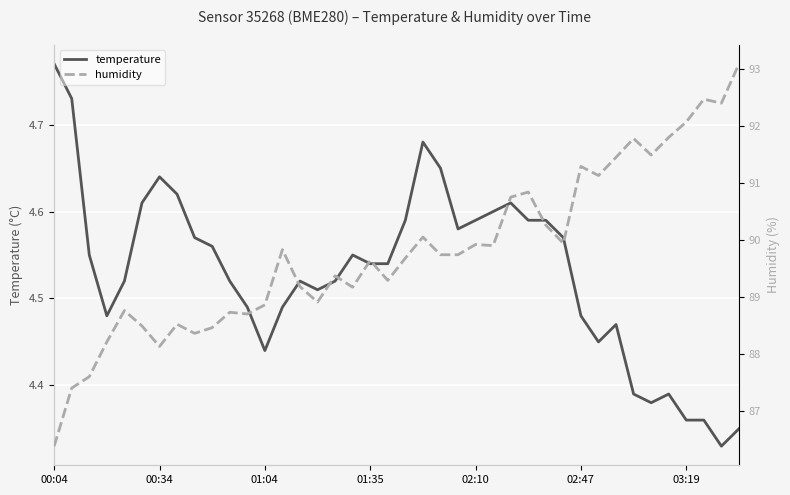

How many categories are shown in the chart?

40